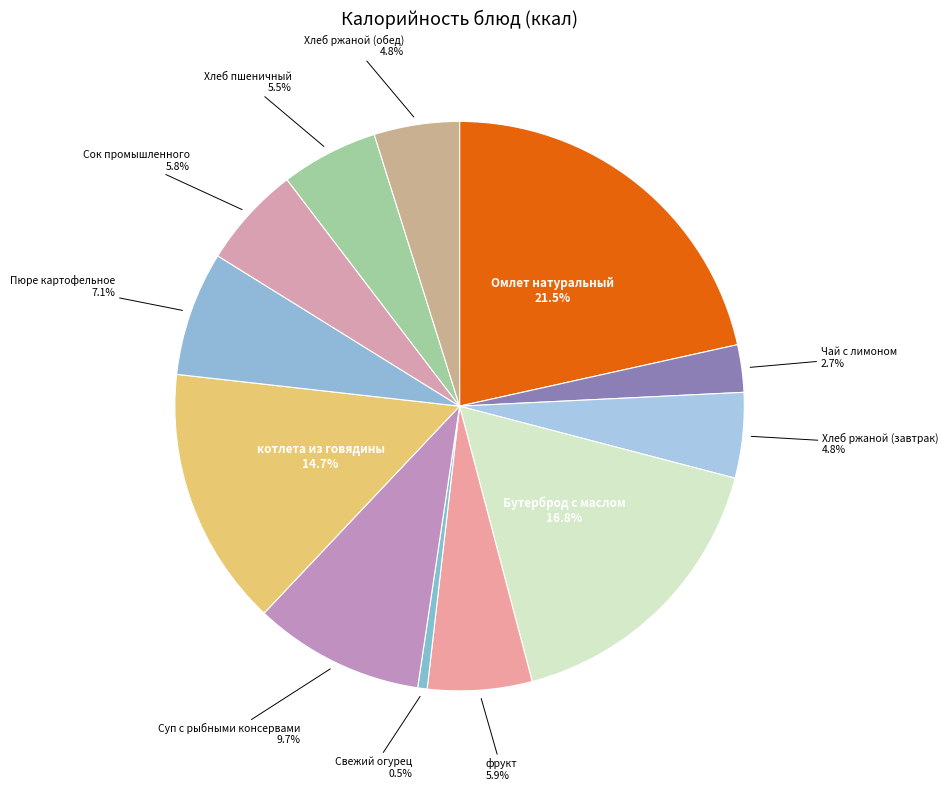

To the nearest percent, what percentage of the pie is Сок промышленного?

6%